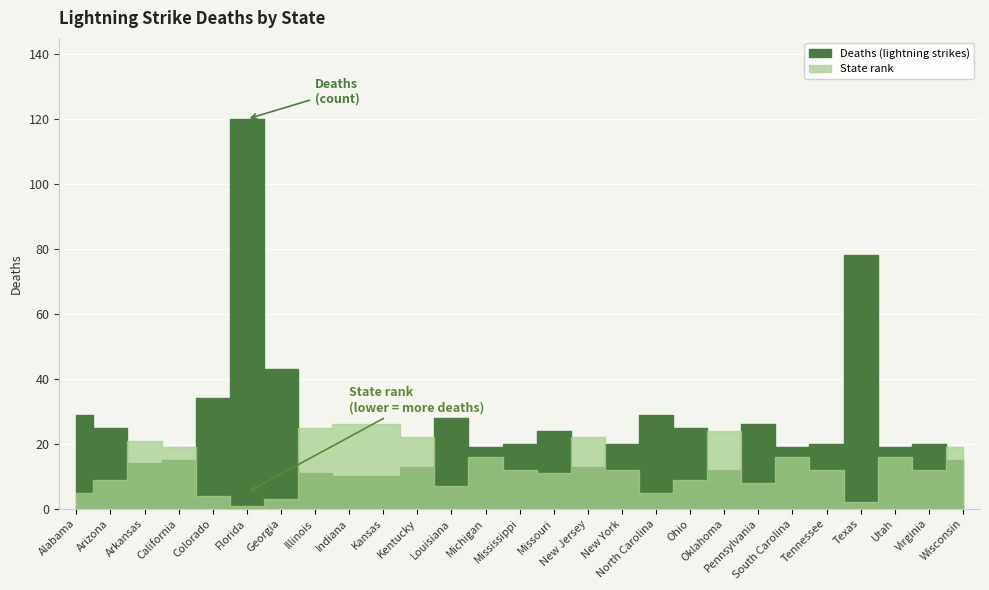

What is the difference between the maximum and minimum values in the Deaths series?

110